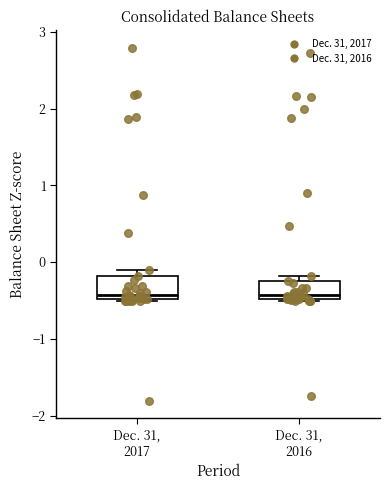

Reading left to right, read every box against the y-axis: the position of its median line, the range the box covers, and the ends of its whiskers. The values are not printed on the chart, so give them approximately, as read against the axis.

Dec. 31, 2017: median -0.4, box -0.5 to -0.2, whiskers -0.5 to -0.1
Dec. 31, 2016: median -0.4, box -0.5 to -0.2, whiskers -0.5 to -0.2 (just above the box's upper edge)